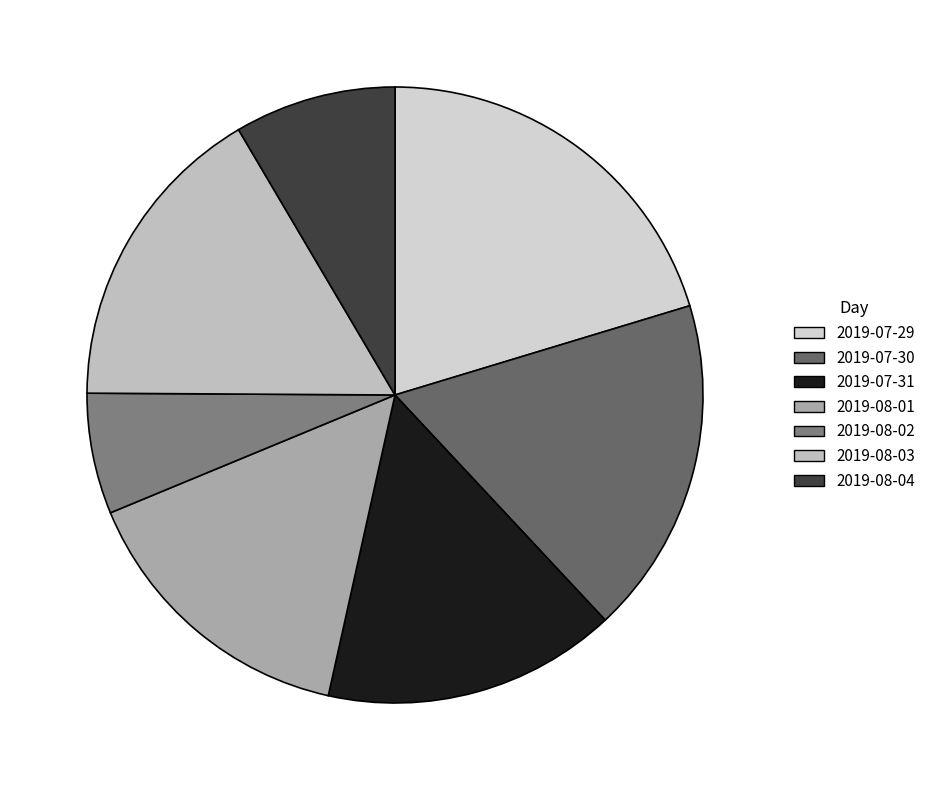

How many slices are in this pie chart?

7